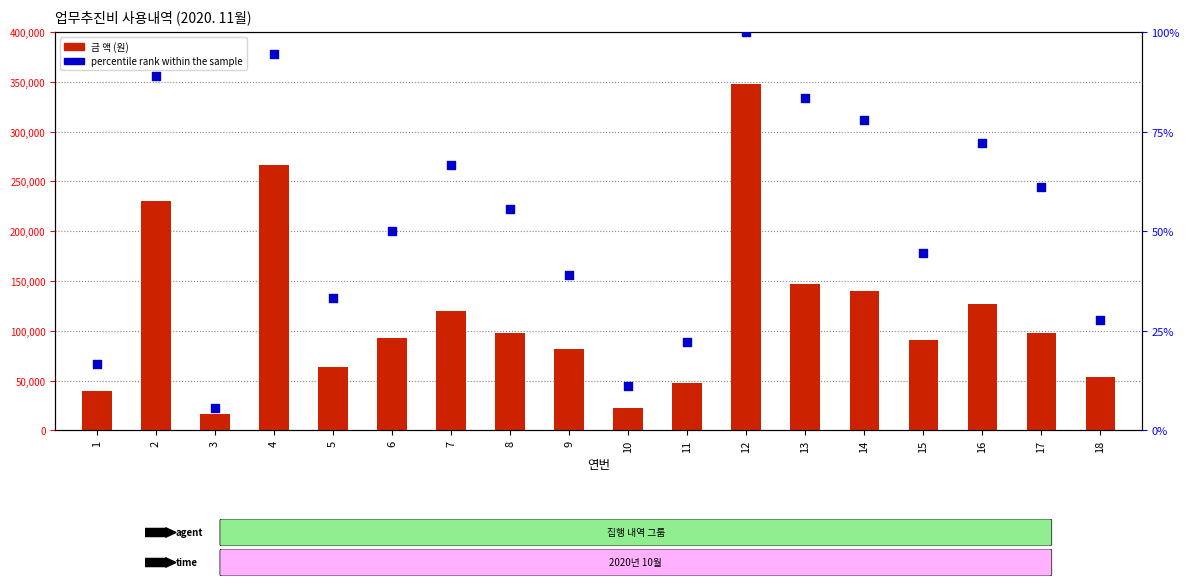

At which category is the sum across all series the highest?

12